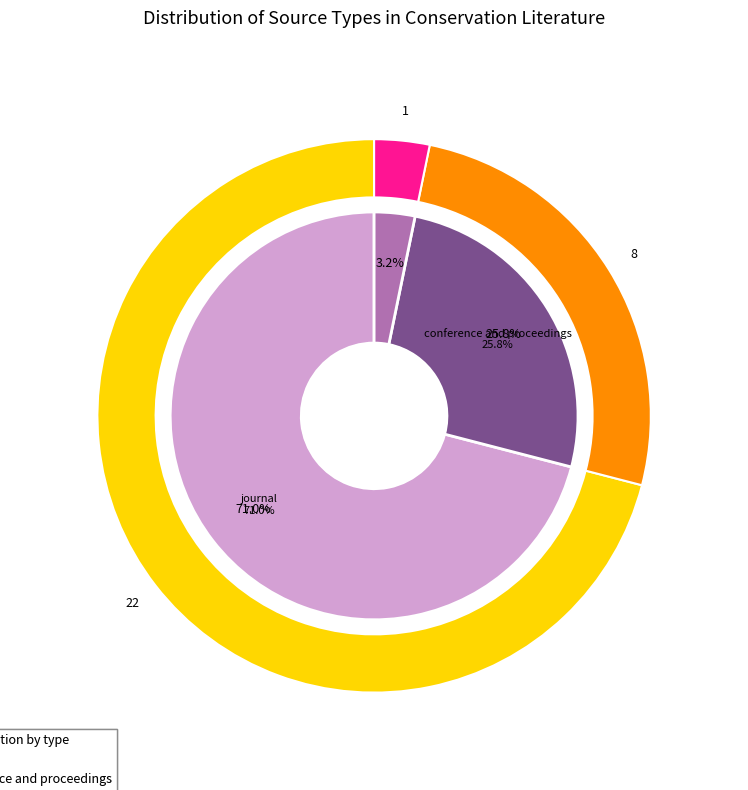

To the nearest percent, what portion does journal represent?

71%